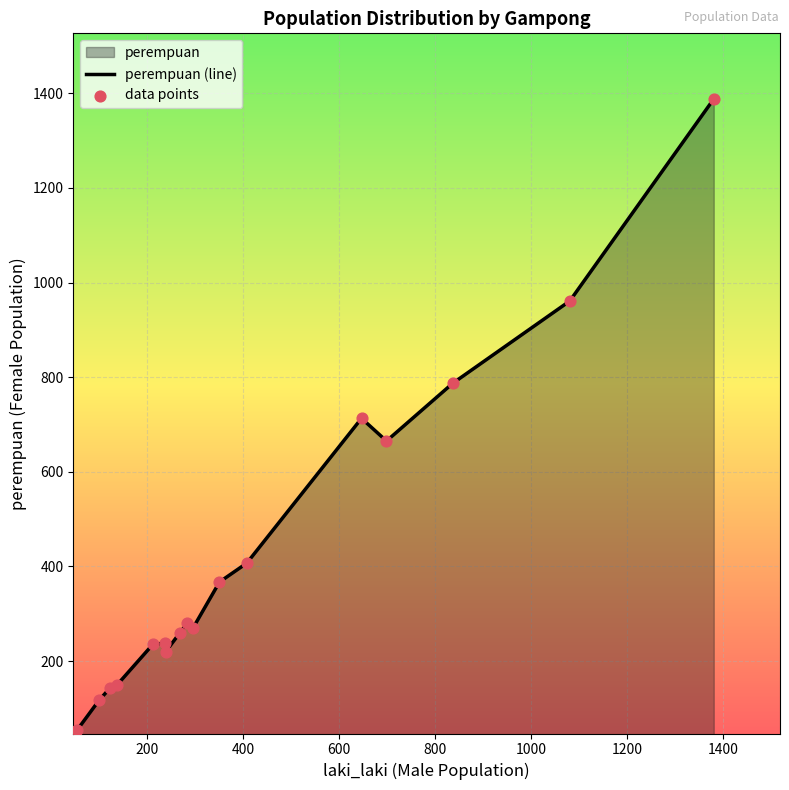

What is the smallest value displayed?

55